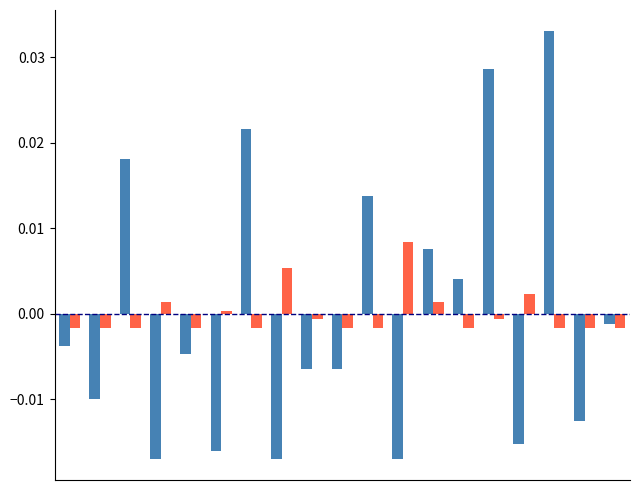

How many categories are shown in the chart?

19